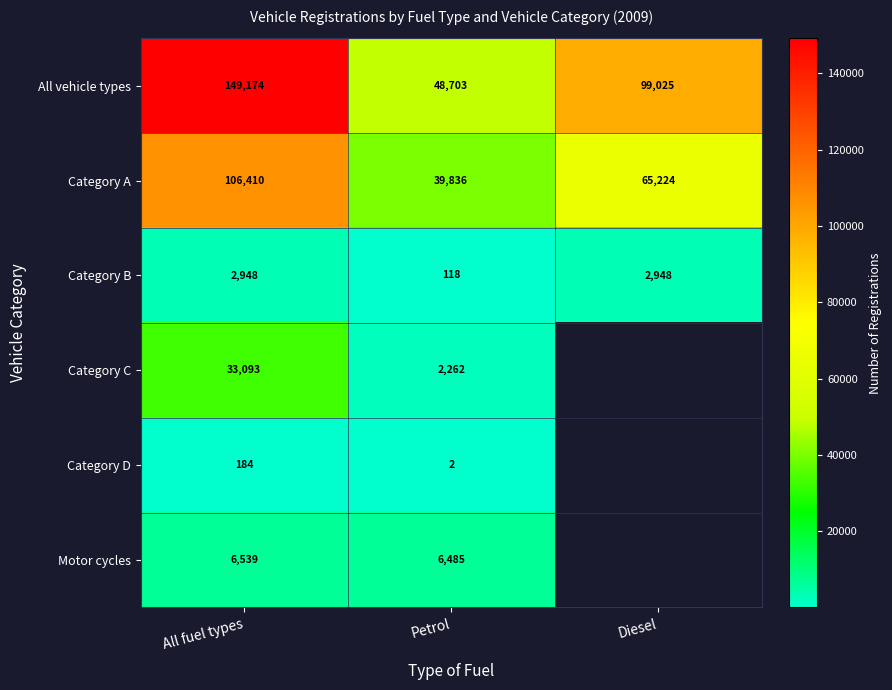

What is the greatest value displayed?

149174.0